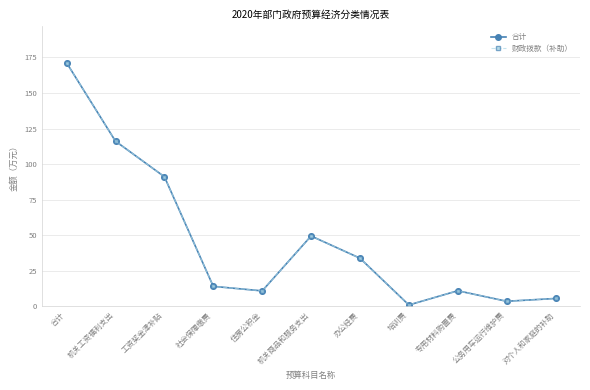

Reading left to right, what are all the values shown in this chart?

合计: 171.2	116.2	91.2	14.1	10.9	49.5	33.9	1.0	11.0	3.6	5.6
财政拨款（补助）: 171.2	116.2	91.2	14.1	10.9	49.5	33.9	1.0	11.0	3.6	5.6